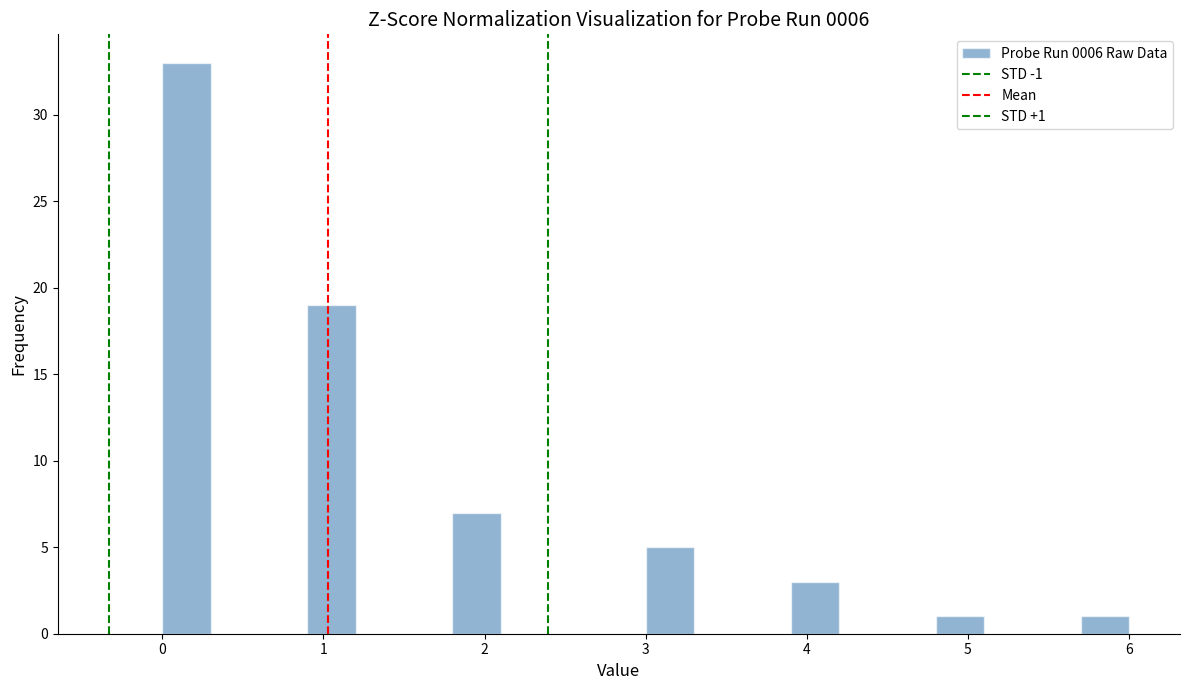

Read against the x-axis, roughly where is the centre of the tallest bar?

0.2